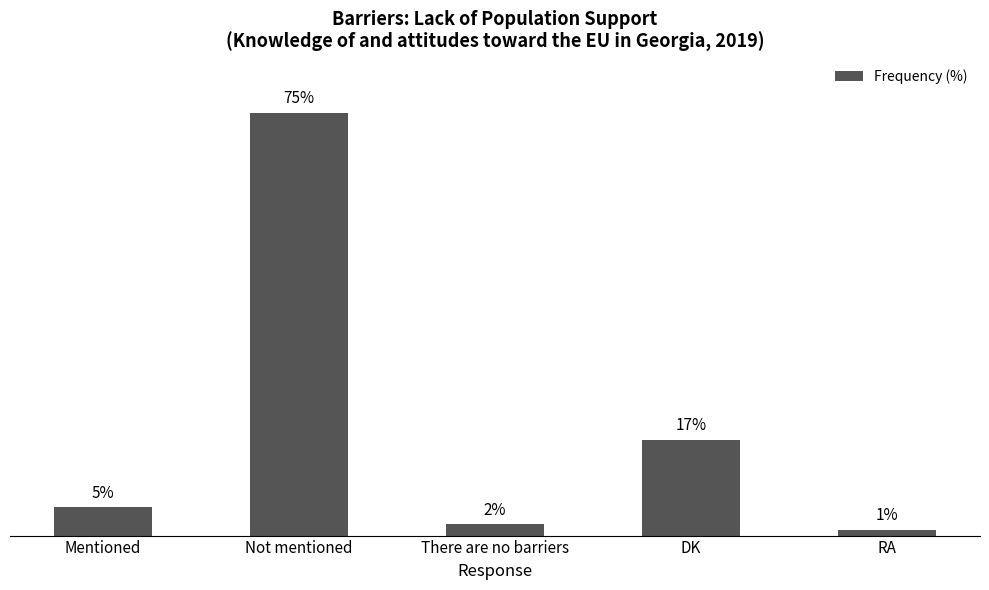

Which label corresponds to the smallest value in the chart?

RA